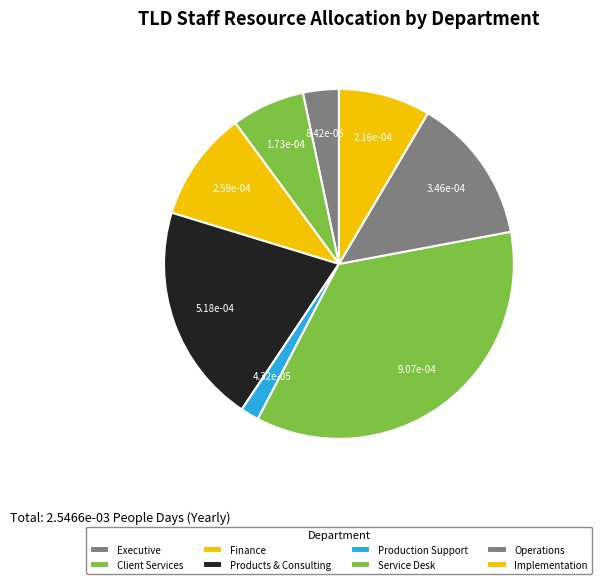

Rank the categories by value from lowest to highest.

Production Support, Executive, Client Services, Implementation, Finance, Operations, Products & Consulting, Service Desk